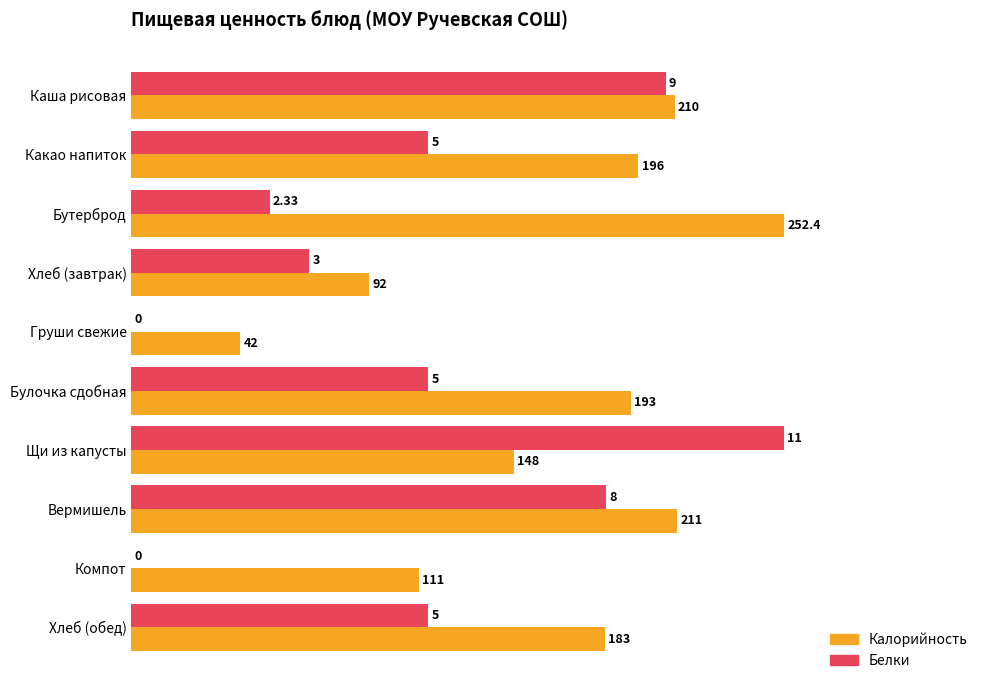

What are all the series names shown in the legend?

Калорийность, Белки